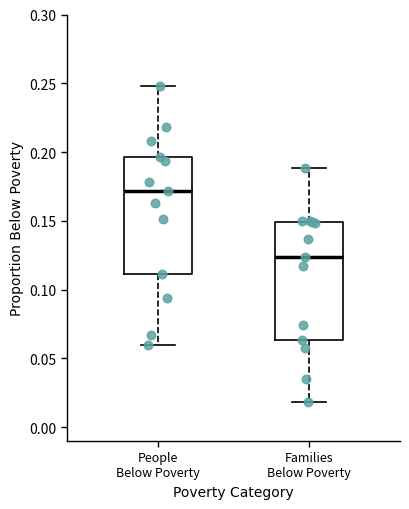

Where is the upper edge of the box for Families Below Poverty on the y-axis? The values are not printed on the chart, so give them approximately, as read against the axis.

0.150